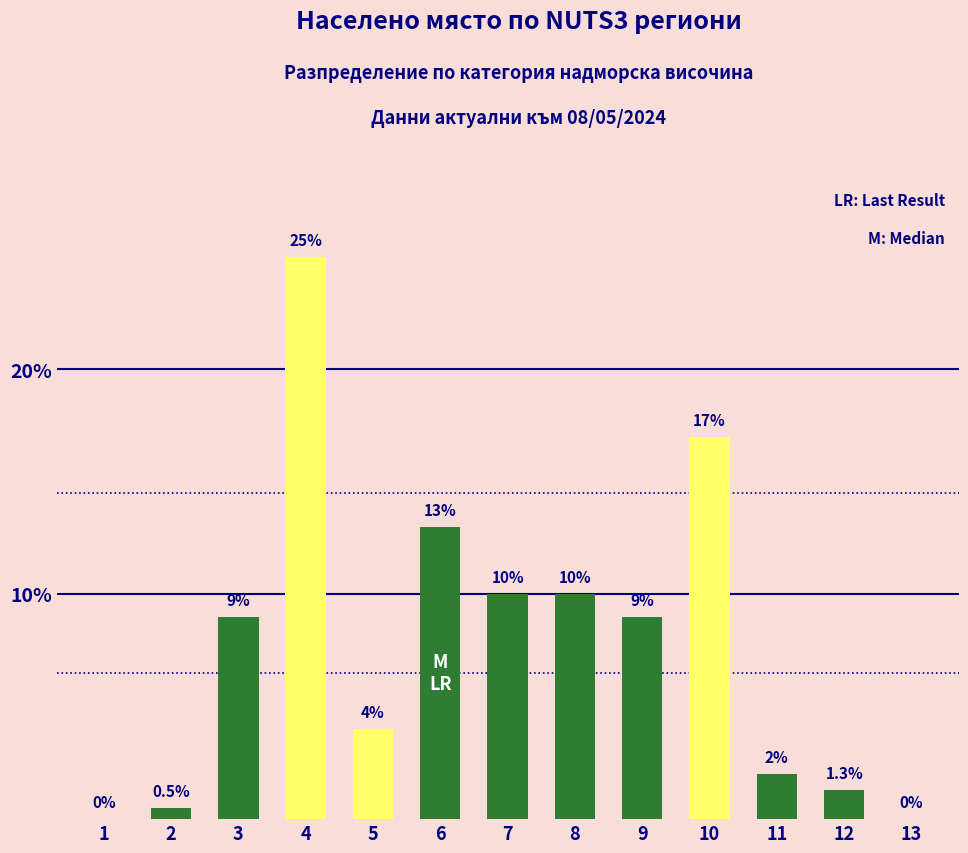

Which label corresponds to the largest value in the chart?

4